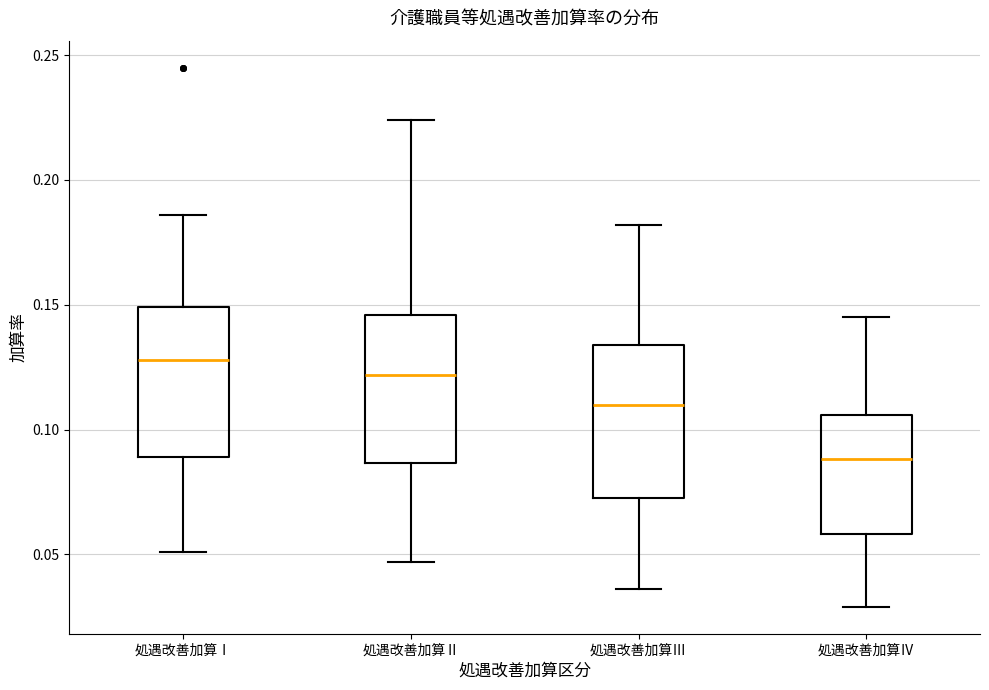

Reading left to right, read every box against the y-axis: the position of its median line, the range the box covers, and the ends of its whiskers. The values are not printed on the chart, so give them approximately, as read against the axis.

処遇改善加算Ⅰ: median 0.130, box 0.090 to 0.150, whiskers 0.050 to 0.185
処遇改善加算Ⅱ: median 0.120, box 0.085 to 0.145, whiskers 0.045 to 0.225
処遇改善加算Ⅲ: median 0.110, box 0.075 to 0.135, whiskers 0.035 to 0.180
処遇改善加算Ⅳ: median 0.090, box 0.060 to 0.105, whiskers 0.030 to 0.145